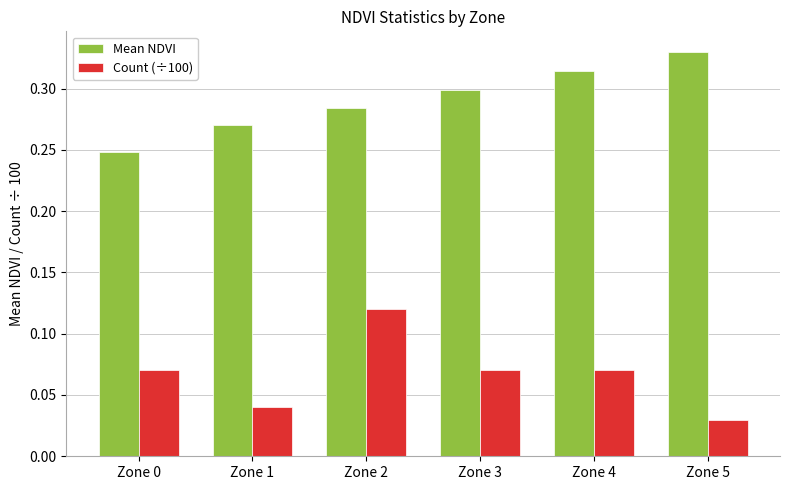

The value of Count (÷100) at Zone 2 is 0.0. True or false?

False